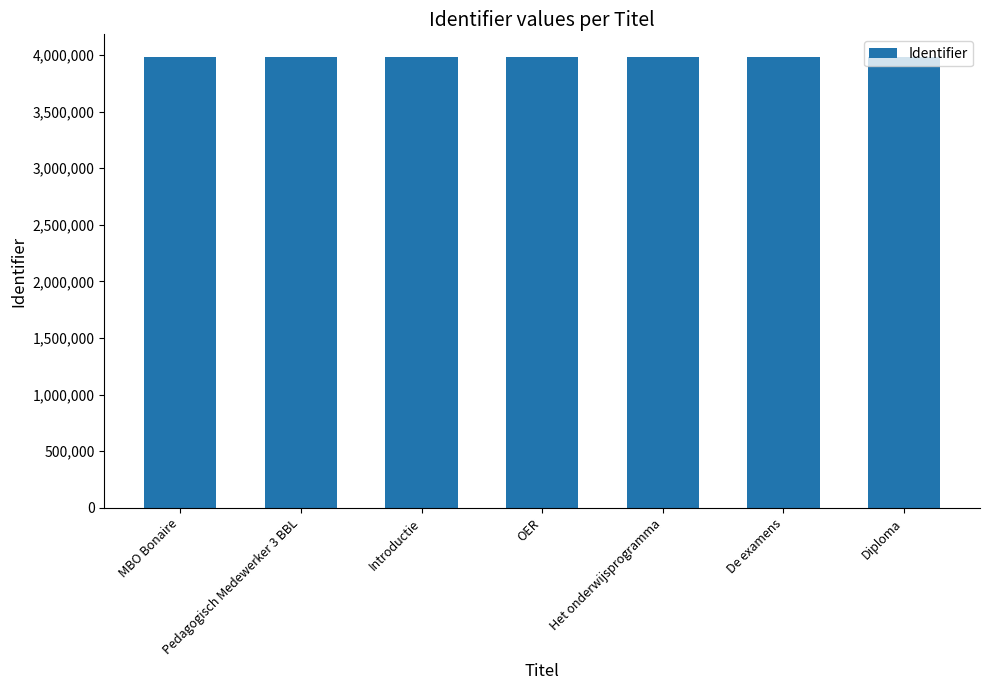

The value at OER is 3983673. True or false?

True